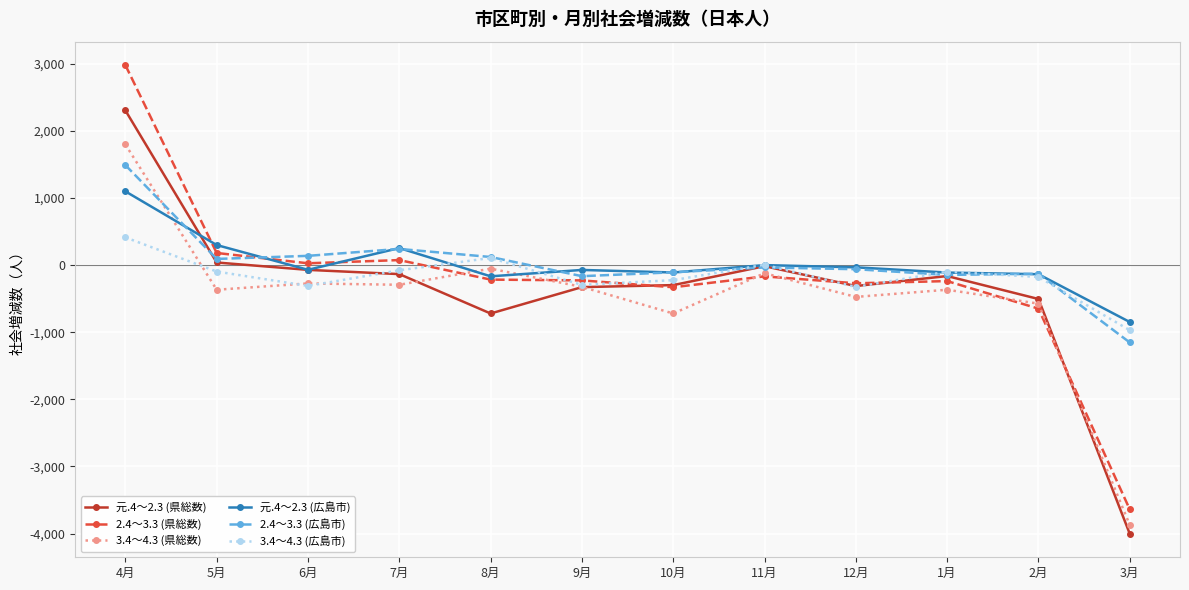

True or false: 元.4～2.3 (広島市) has more than 2 points higher than both neighbors.

True